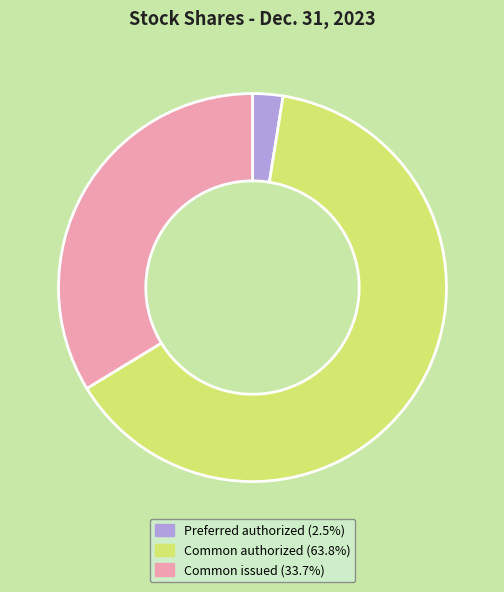

Does Preferred authorized (2.5%) represent more than half of the total?

No